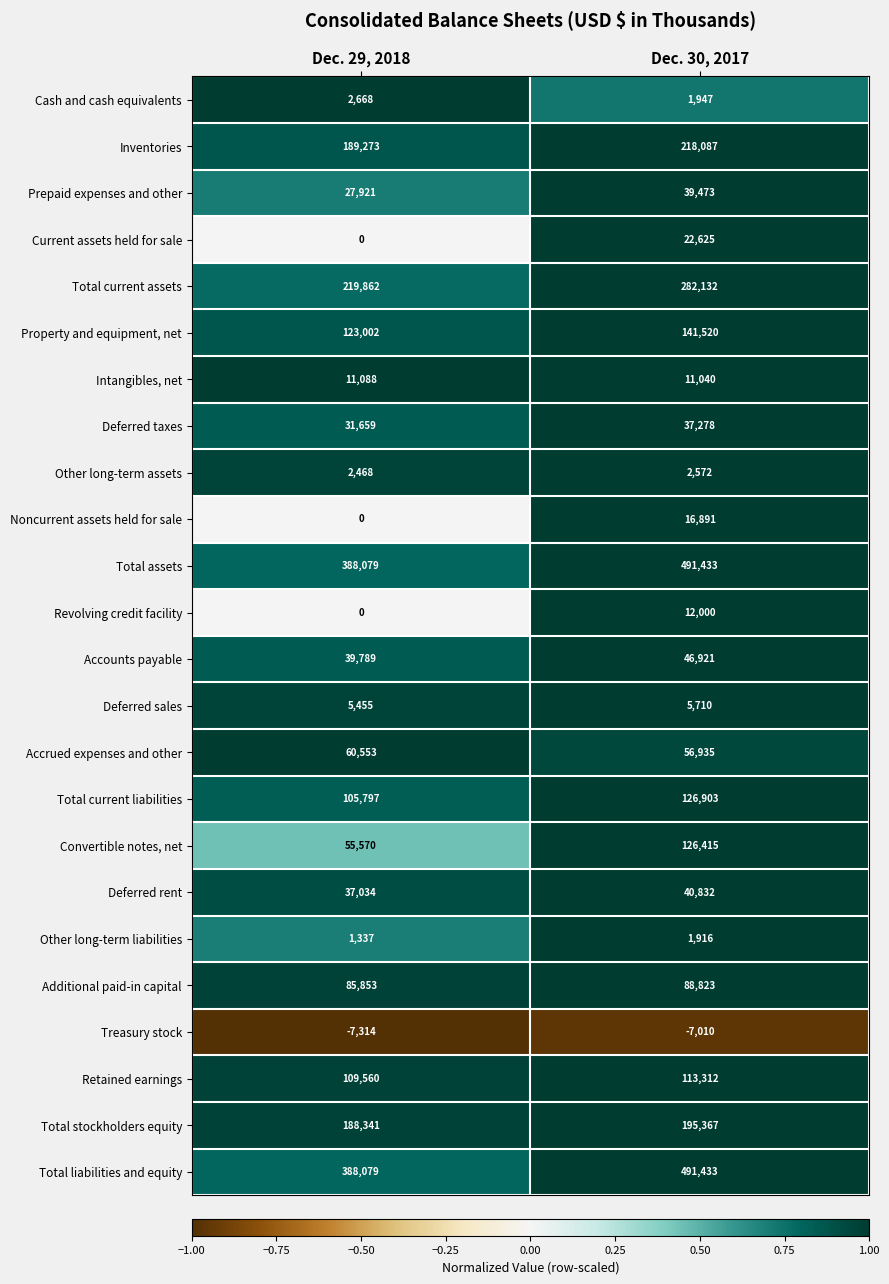

What is the difference between the maximum and minimum values in the Revolving credit facility series?

12000